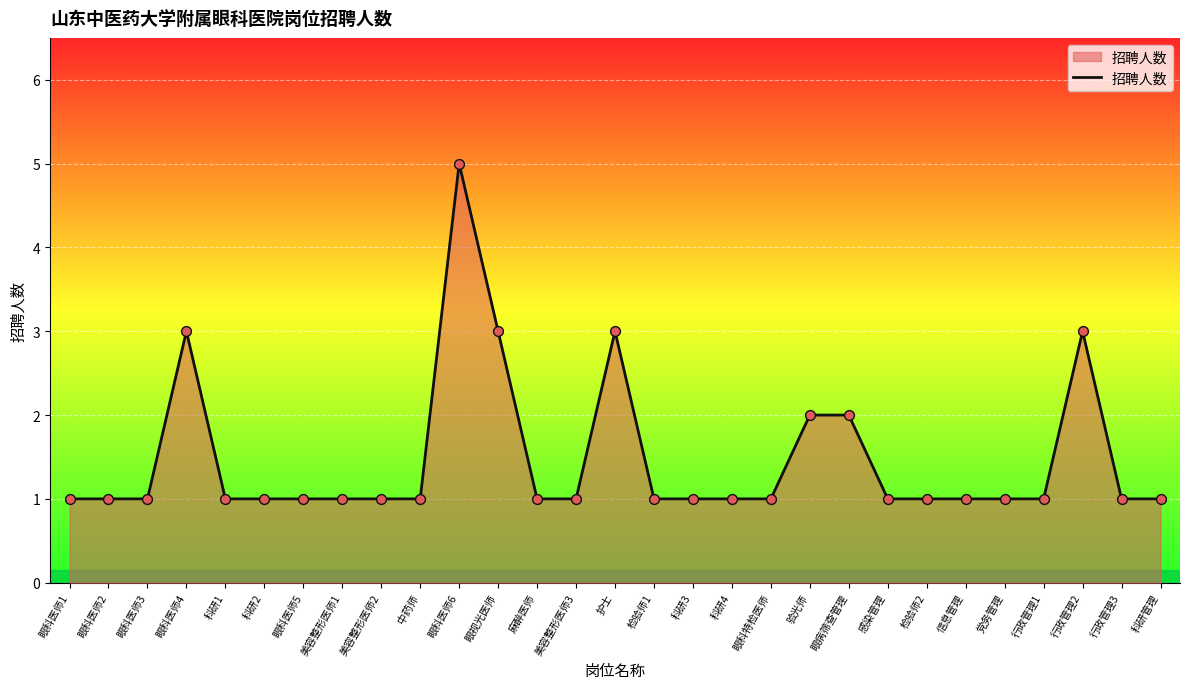

Approximately how many times larger is the value at 科研管理 compared to 科研4?

1.0